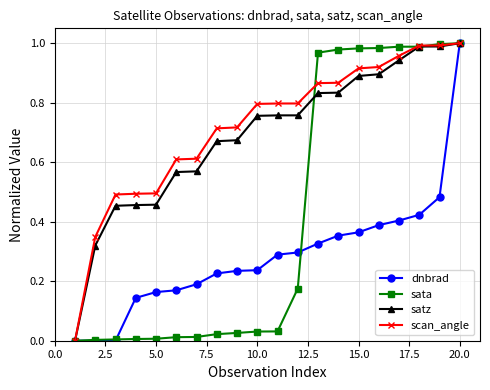

At which category is the sum across all series the highest?

20.0